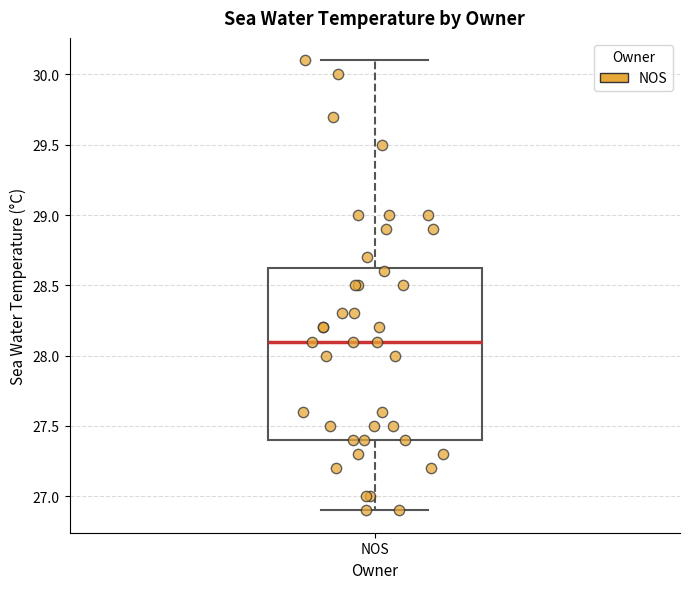

Read this box plot against the y-axis: the position of the median line, the range covered by the box, and the ends of both whiskers. The values are not printed on the chart, so give them approximately, as read against the axis.

median 28.10, box 27.40 to 28.65, whiskers 26.90 to 30.10